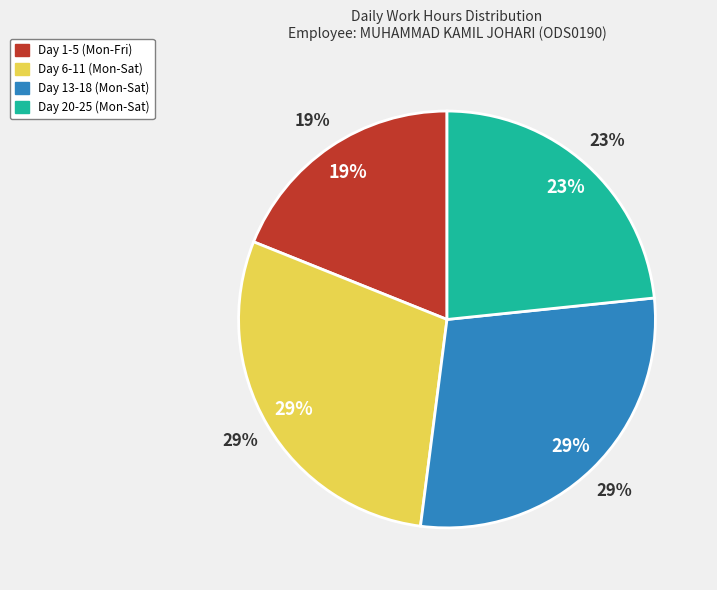

Is there a majority slice in this chart?

No